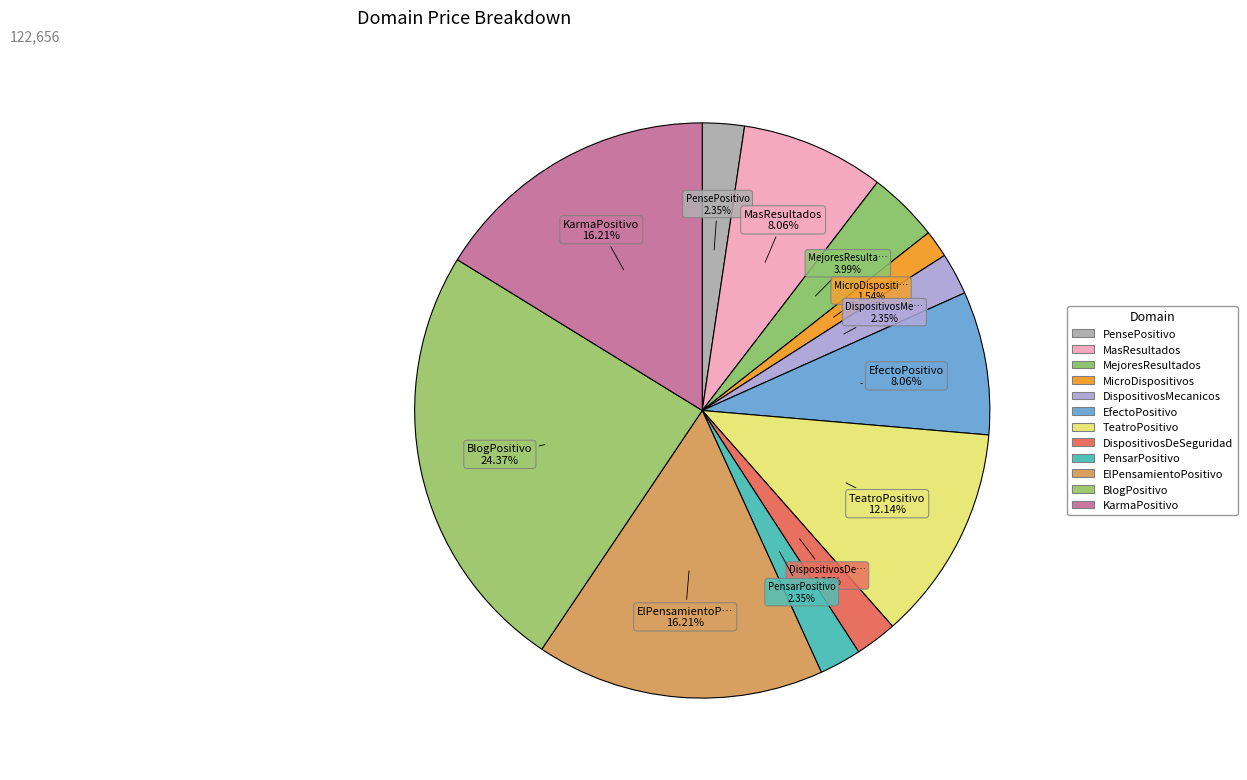

How many segments does this pie chart have?

12